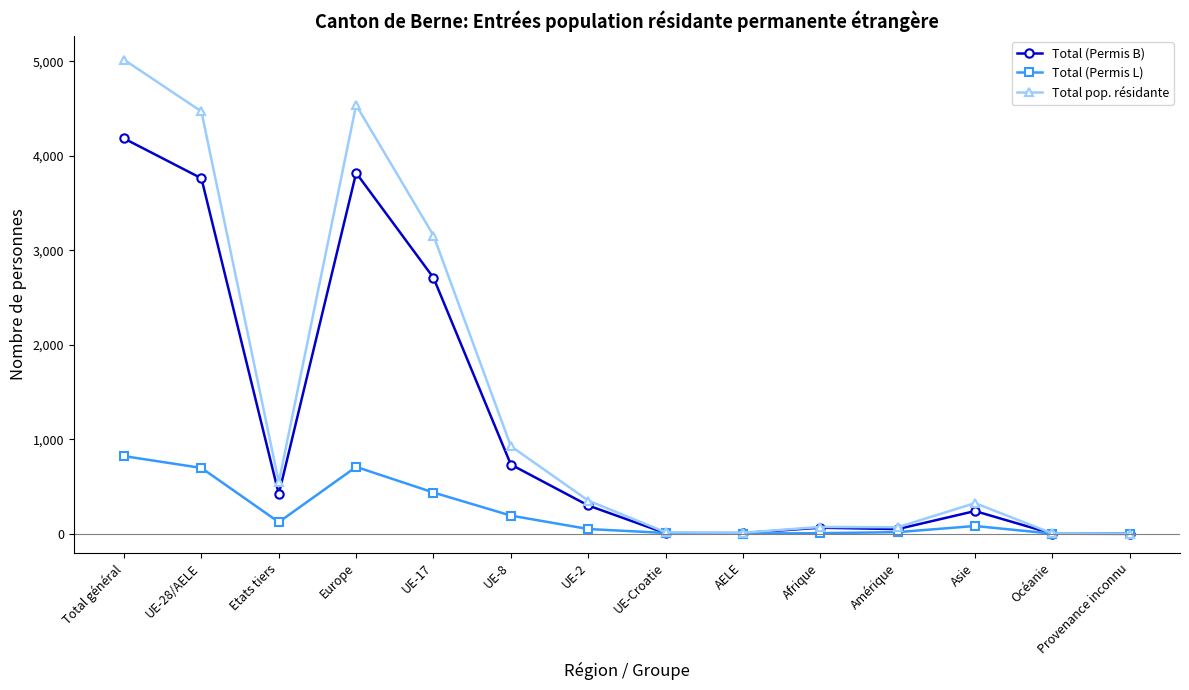

At how many categories does at least one series exceed 1306?

4